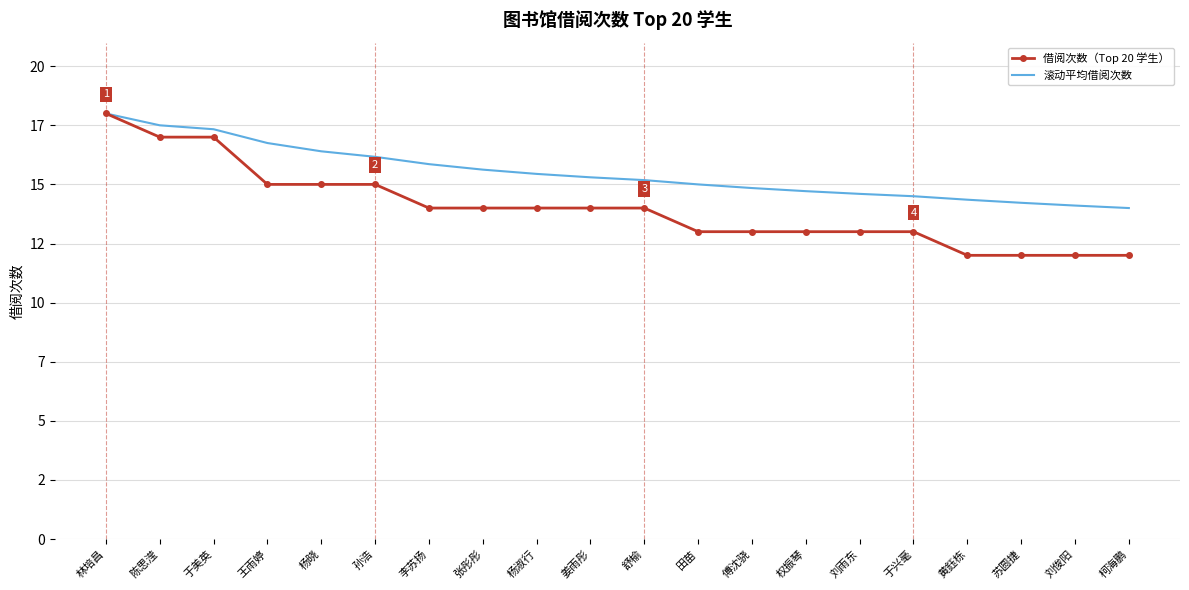

True or false: 滚动平均借阅次数 and 借阅次数（Top 20 学生） intersect in this chart.

False